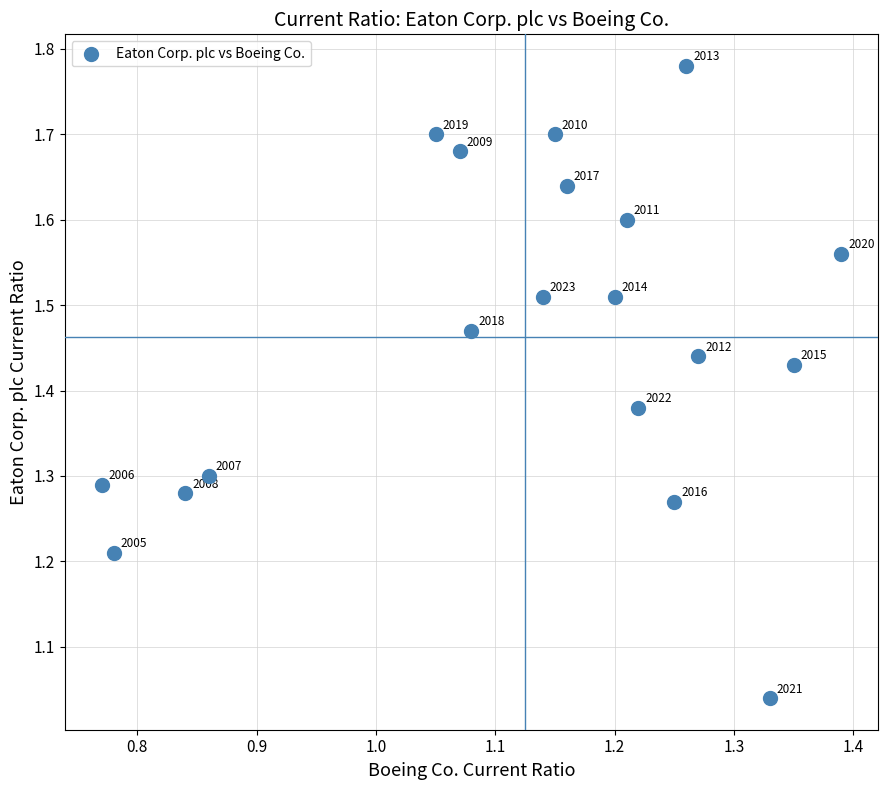

What is the range of Y values (max minus min)?

0.7